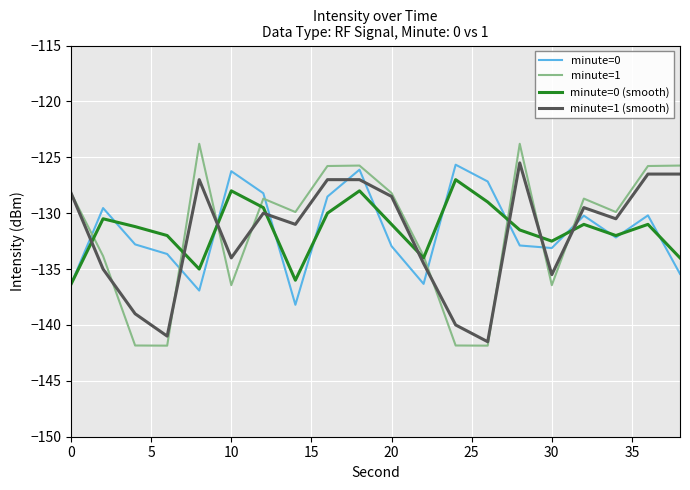

What is the maximum value shown in the chart?

-123.8